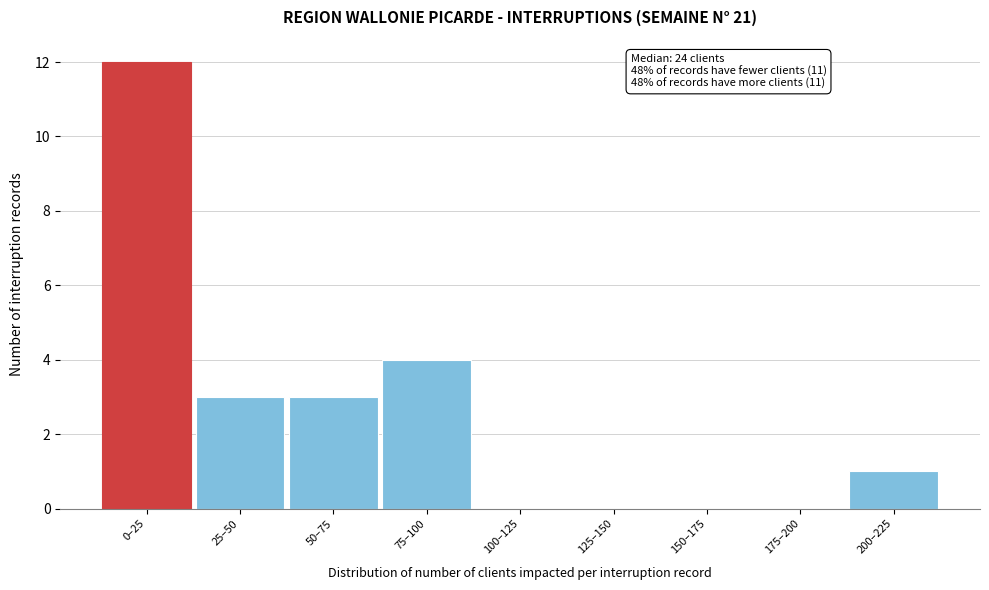

Reading left to right, list all the values displayed in this chart.

0–25=12	25–50=3	50–75=3	75–100=4	100–125=0	125–150=0	150–175=0	175–200=0	200–225=1